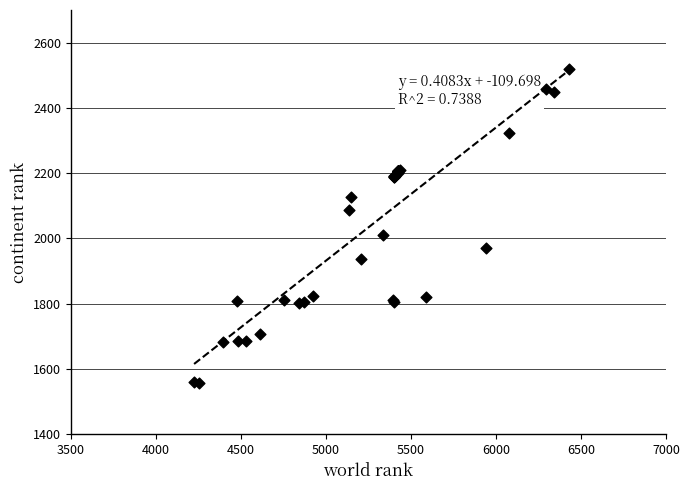

What Y value in the scatter plot is closest to 2039?

2012